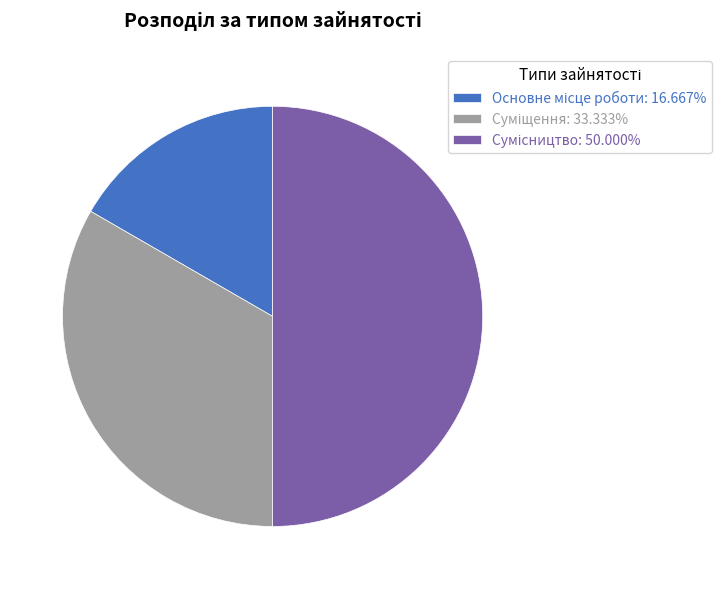

Is it true that Сумісництво is 50% of the pie?

True